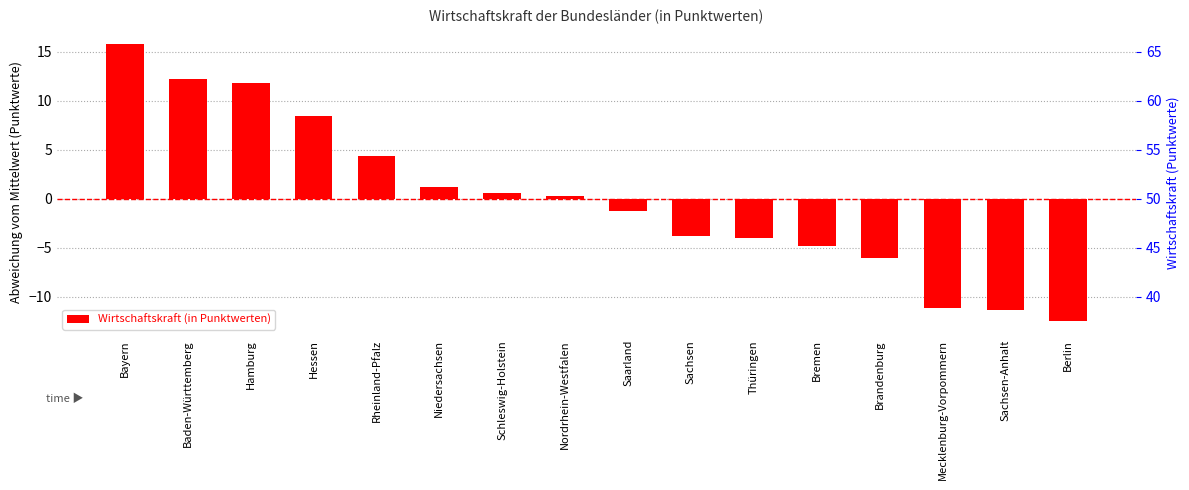

Reading left to right, transcribe all the data shown in this chart.

15.8	12.2	11.8	8.4	4.4	1.2	0.6	0.3	-1.3	-3.8	-4.0	-4.8	-6.0	-11.1	-11.4	-12.5